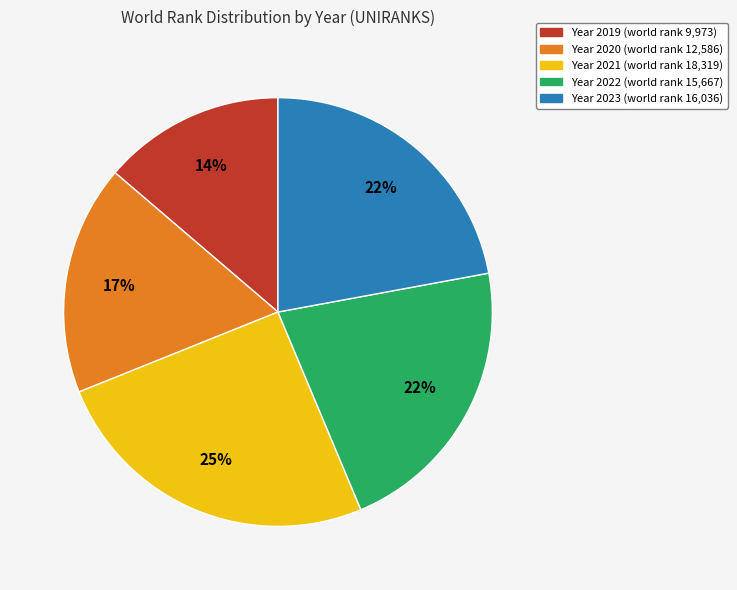

To the nearest percent, what is the difference between the largest and smallest slice percentages?

11%